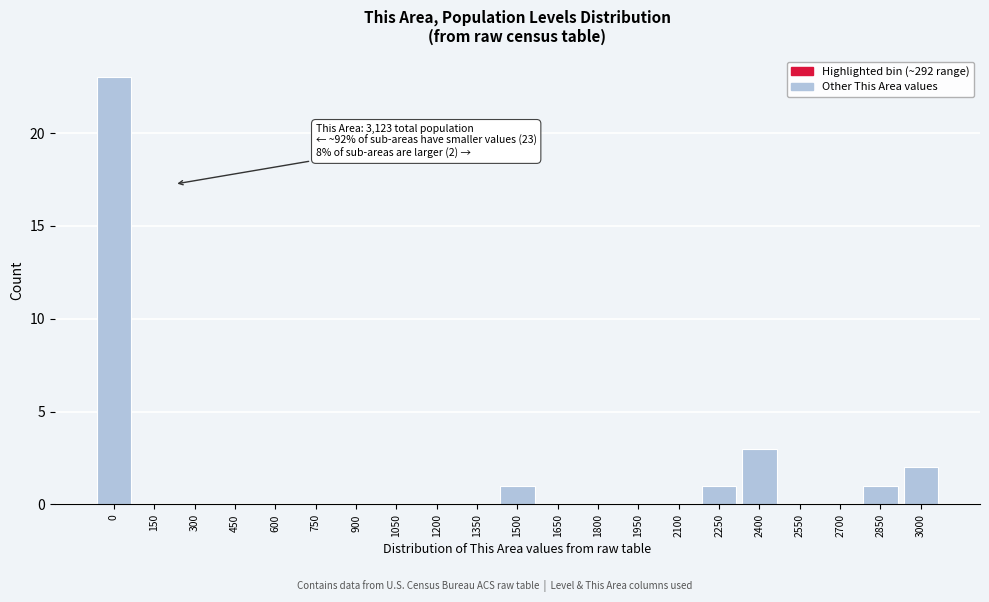

Reading left to right, what are all the values shown in this chart?

0=23	150=0	300=0	450=0	600=0	750=0	900=0	1050=0	1200=0	1350=0	1500=1	1650=0	1800=0	1950=0	2100=0	2250=1	2400=3	2550=0	2700=0	2850=1	3000=2